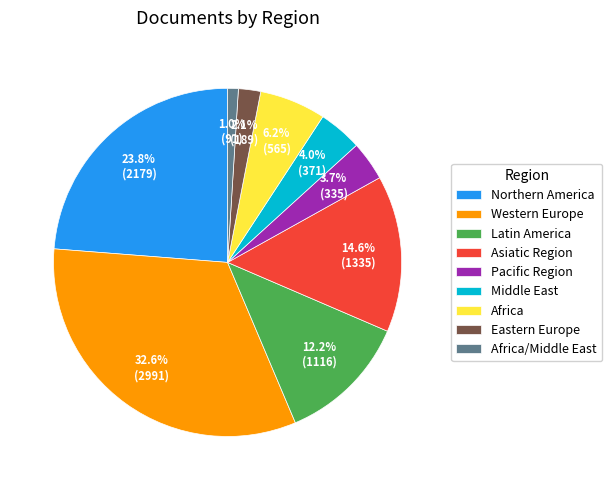

To the nearest percent, what portion does Northern America represent?

24%